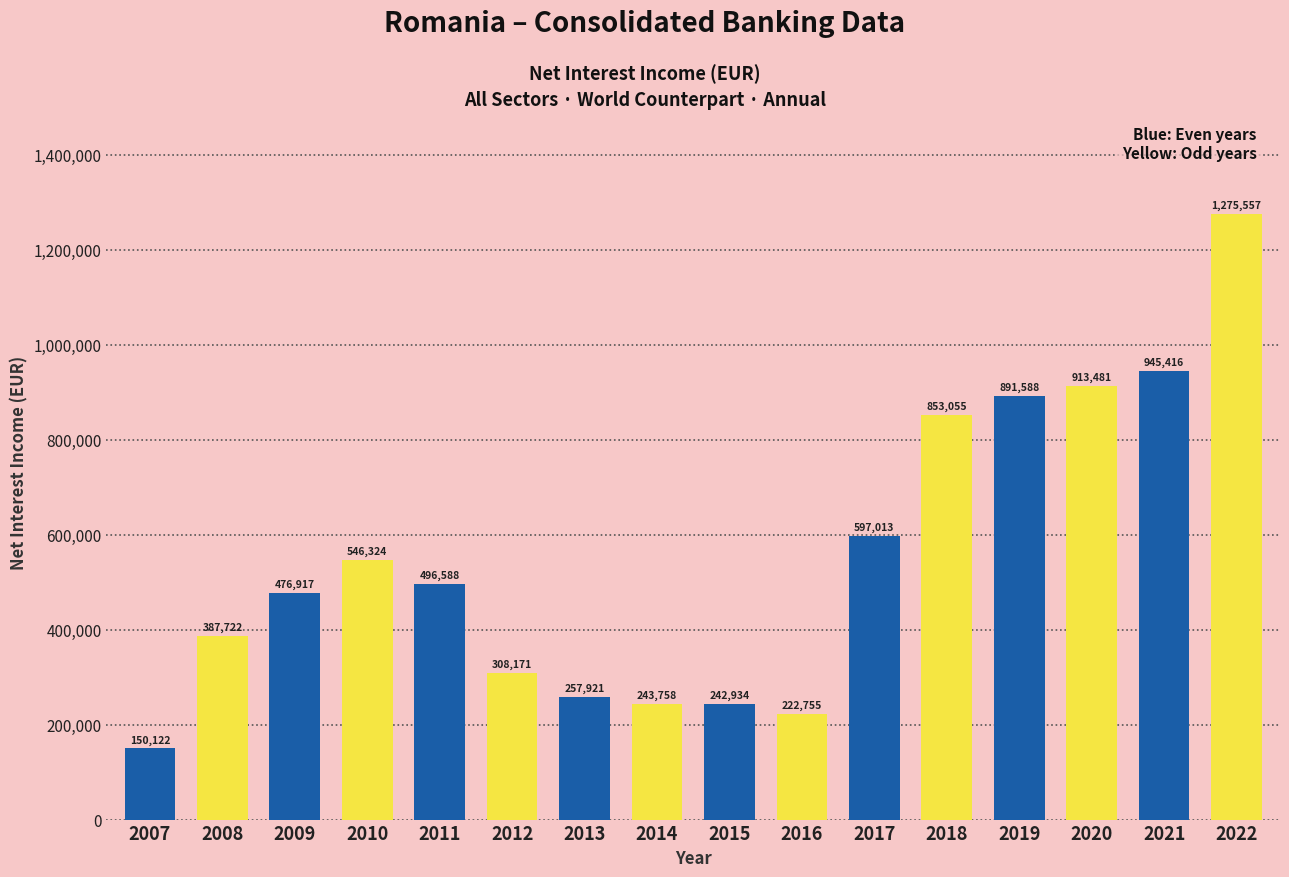

What is the sum of the values at 2007 and 2010?

696446